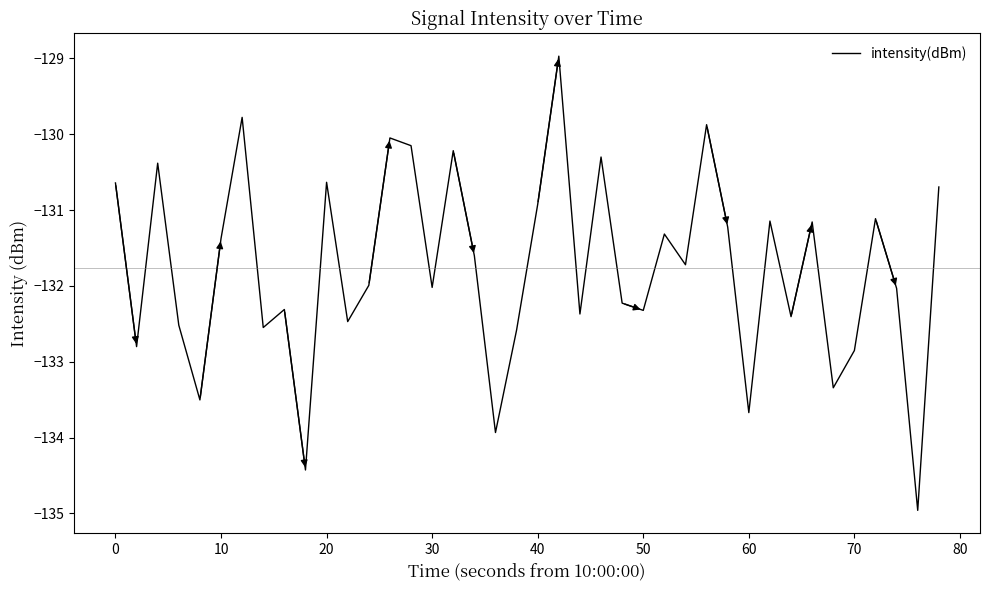

What is the greatest value displayed?

-129.0